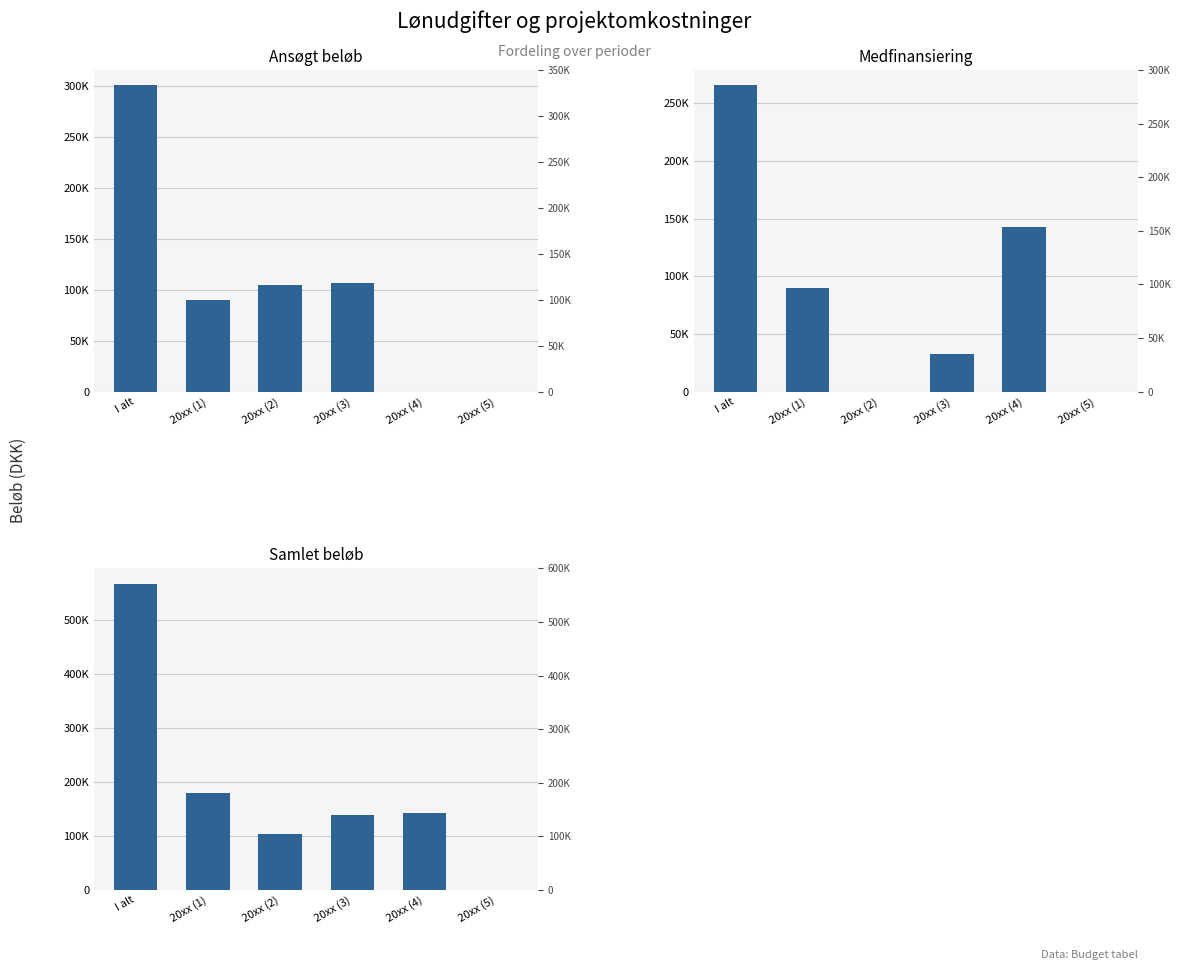

The value of Ansøgt beløb at 20xx (4) is 161512. True or false?

False